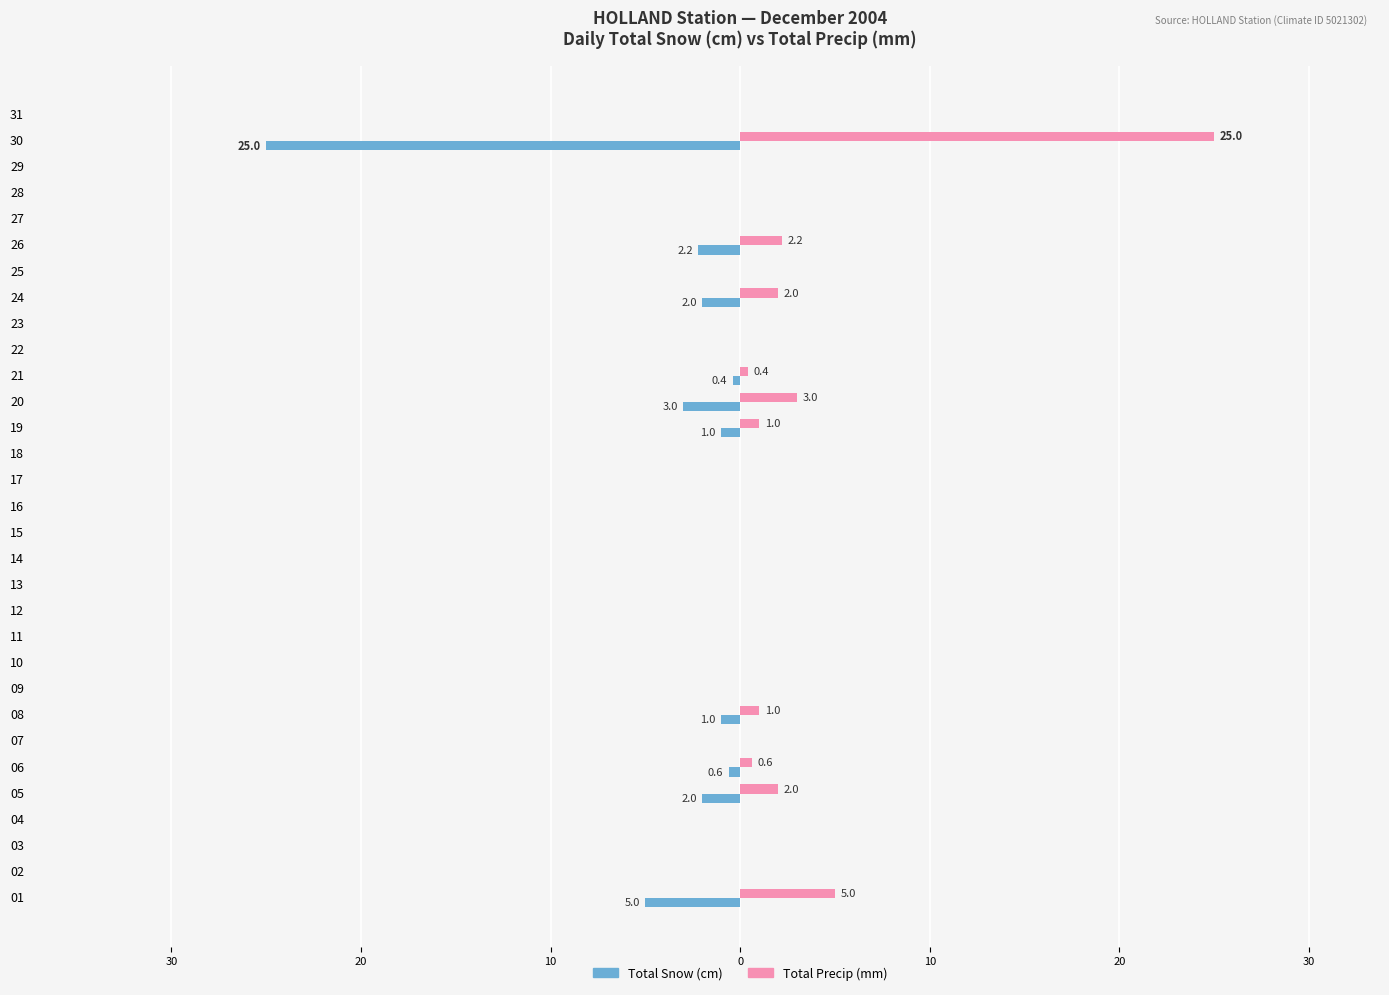

What are all the series names shown in the legend?

Total Snow (cm), Total Precip (mm)